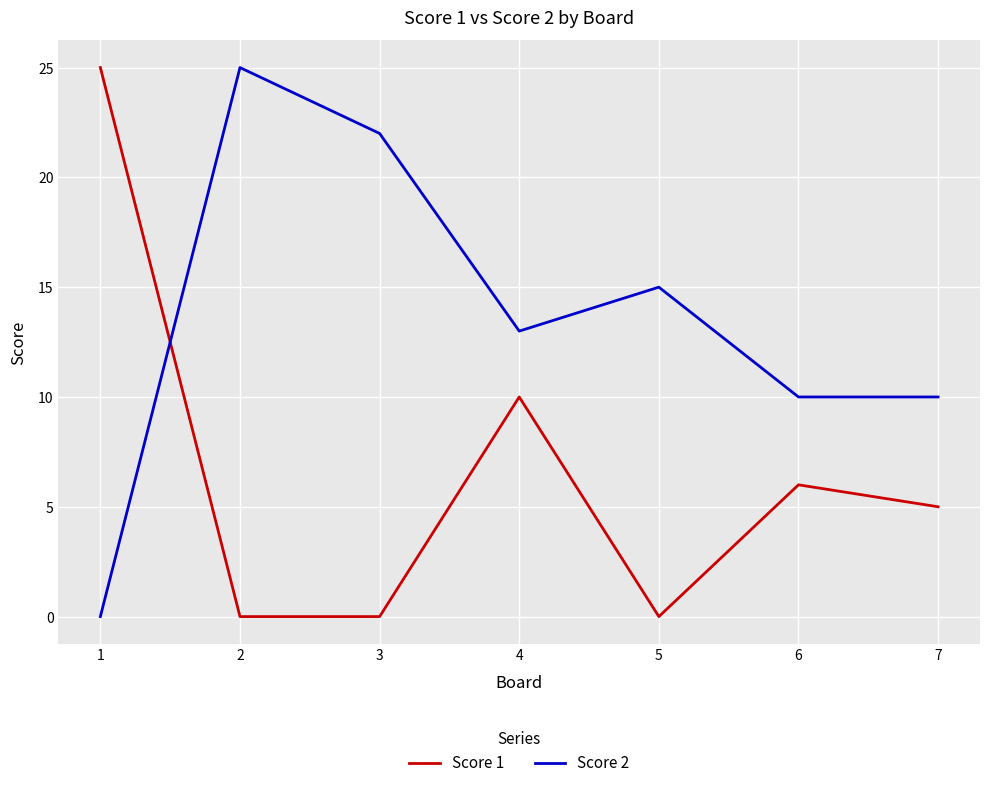

What is the difference between the Score 1 values at 4 and 7?

5